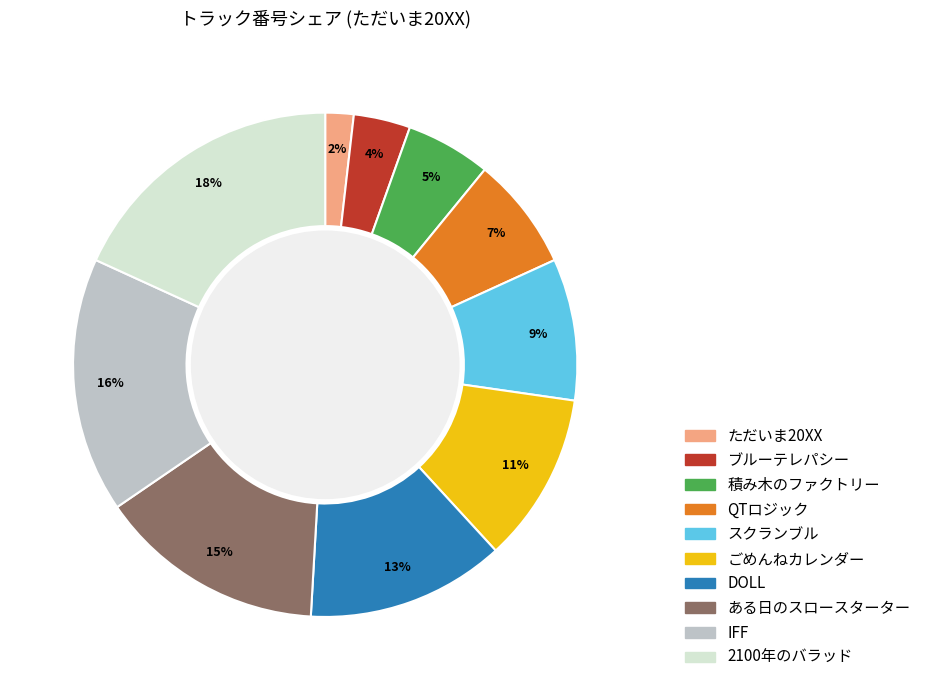

Is there any slice that represents more than half of the pie?

No